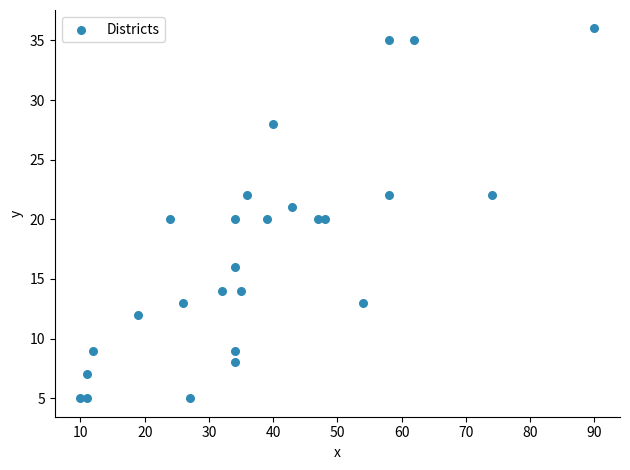

What is the range of Y values (max minus min)?

31